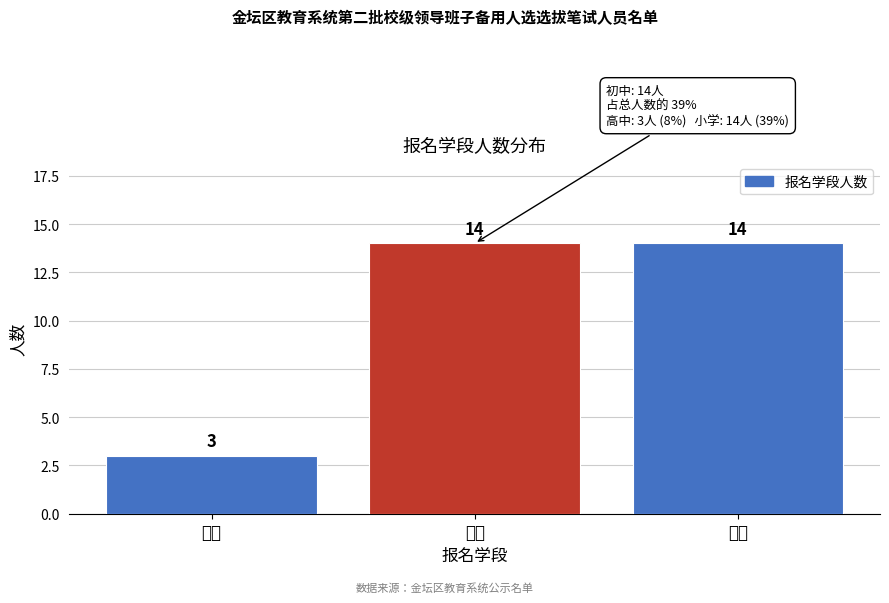

Reading left to right, extract all data points from this chart.

高中=3	初中=14	小学=14